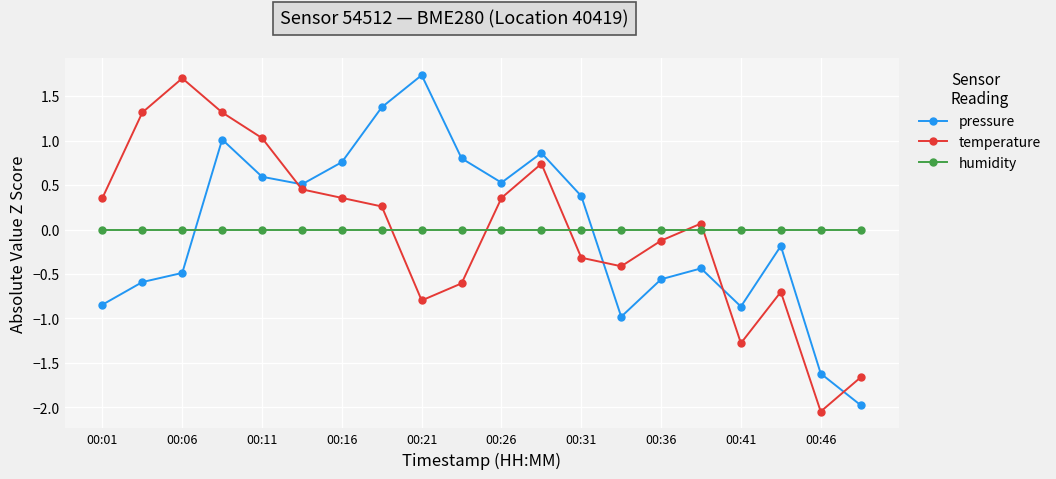

What is the greatest value displayed?

1.7